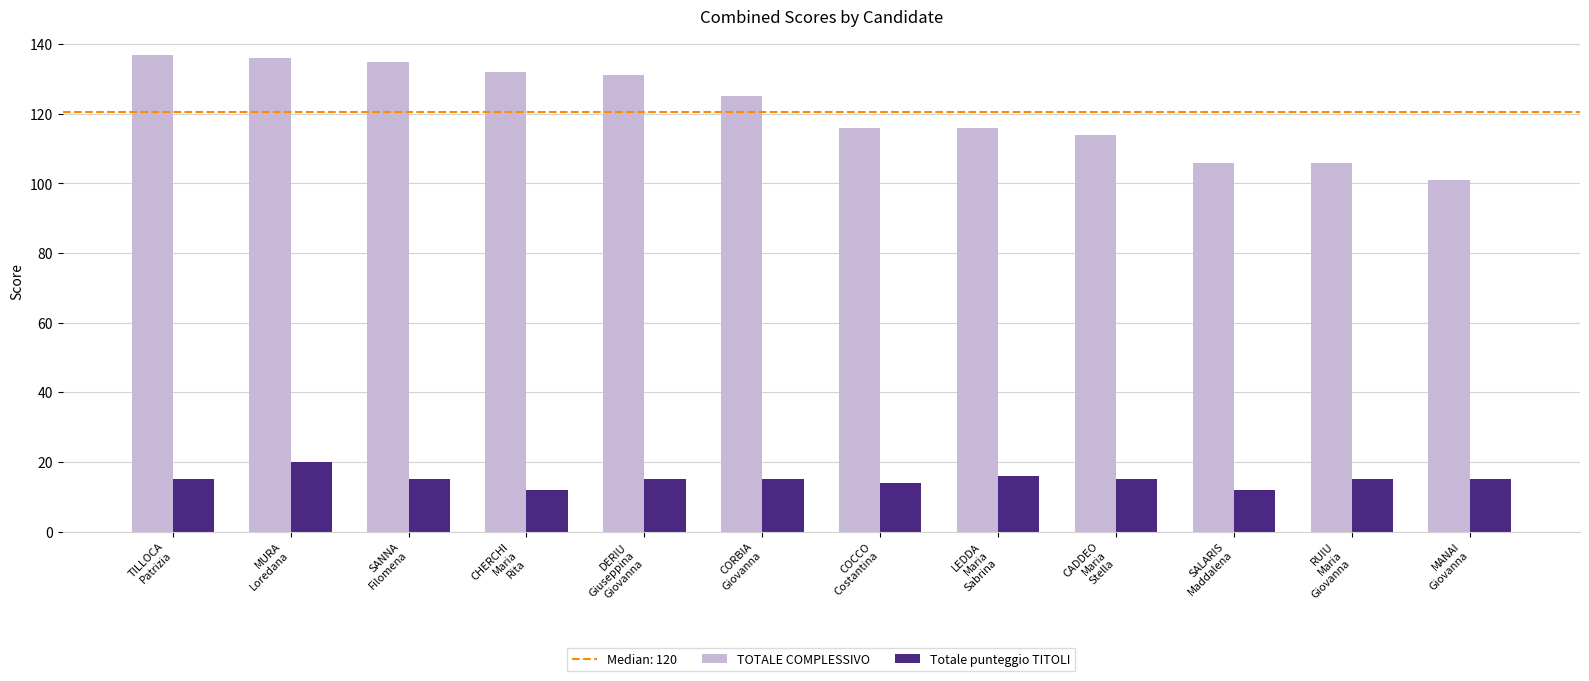

Are the bars grouped side by side (vs. stacked)?

Yes